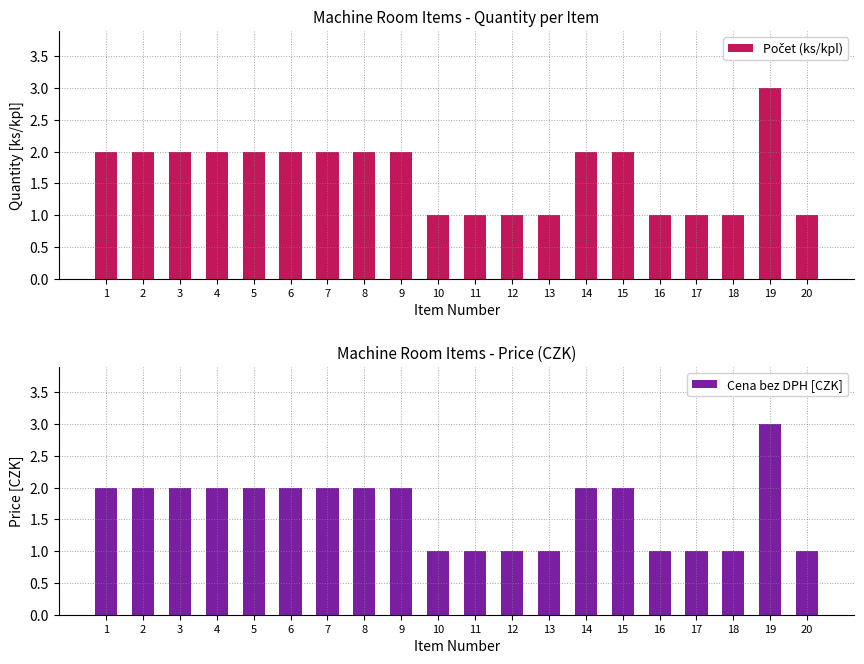

How many bars are there in total?

40